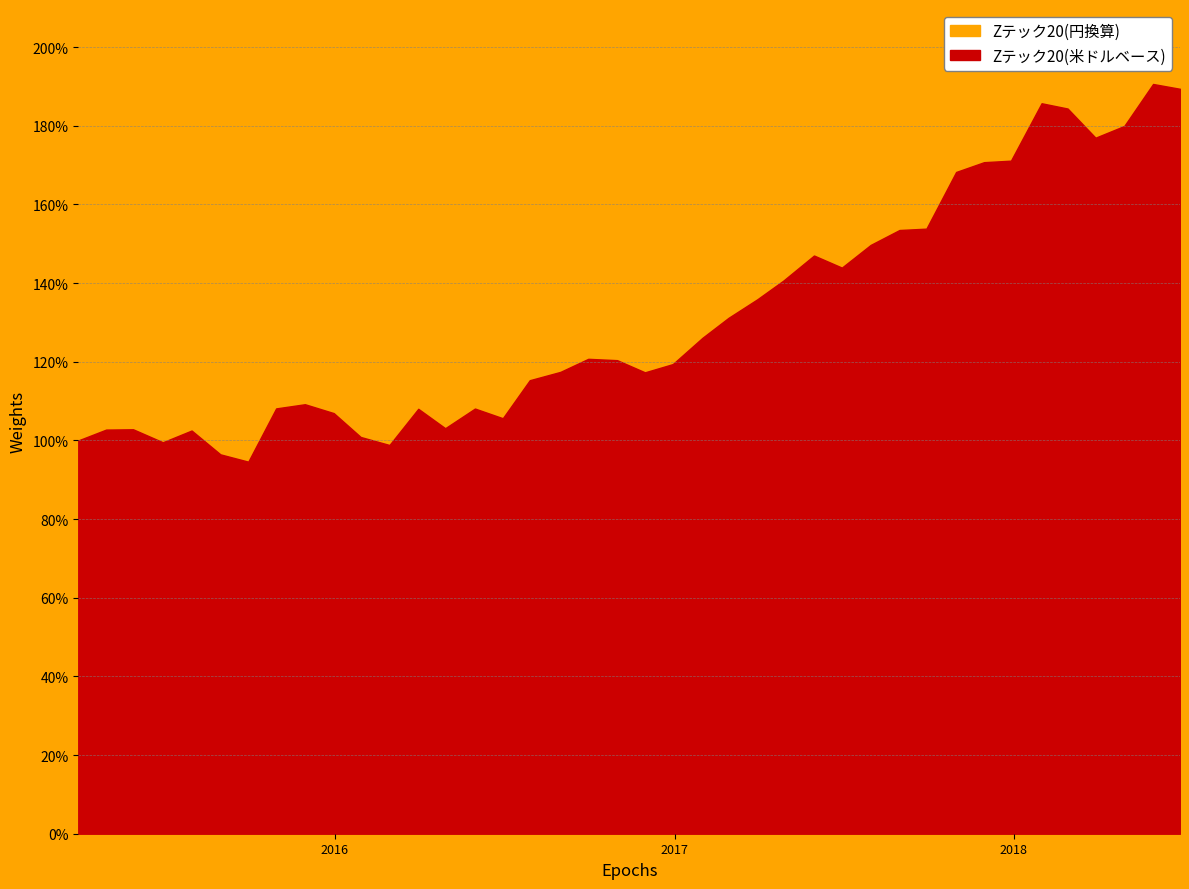

Does the chart have visible grid lines?

Yes